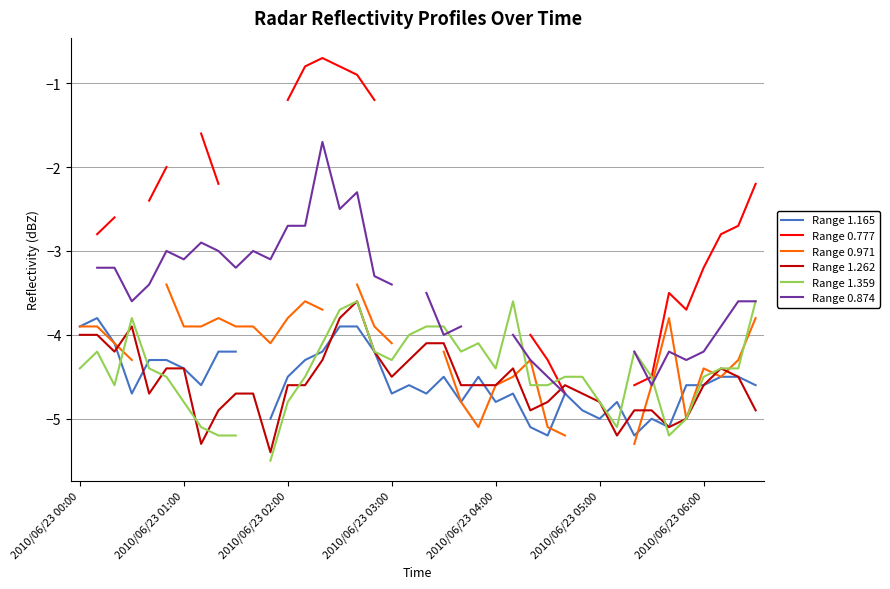

How many lines are shown in the chart?

6